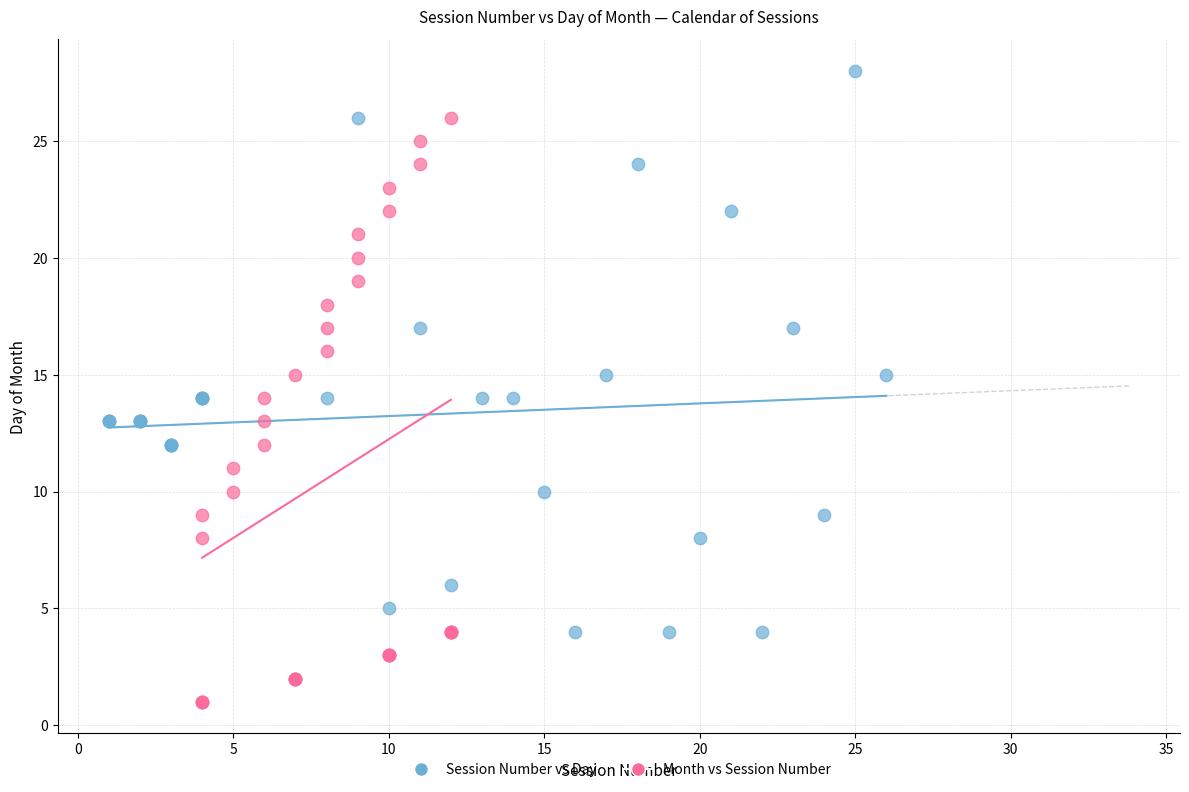

What are all the series names shown in the legend?

Session Number vs Day, Month vs Session Number